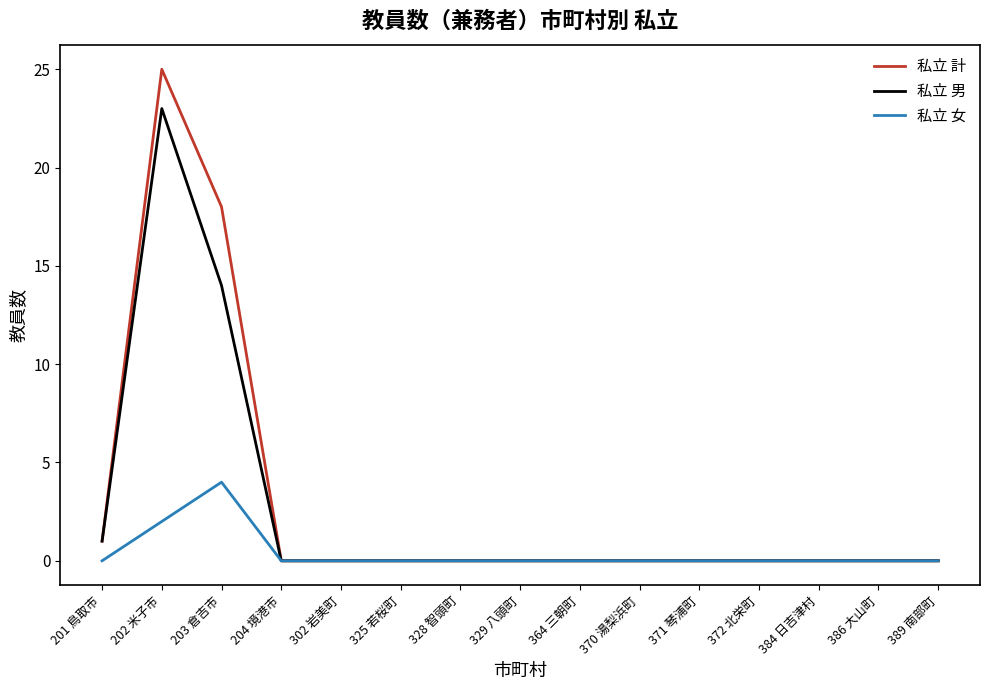

Which category has the highest value in the 私立 男 series?

202 米子市